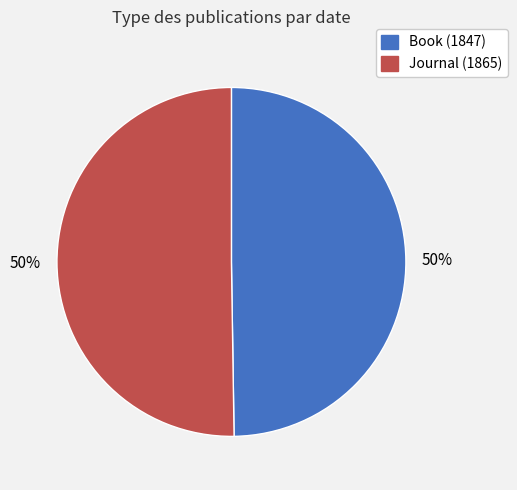

Count the number of slices in the pie.

2